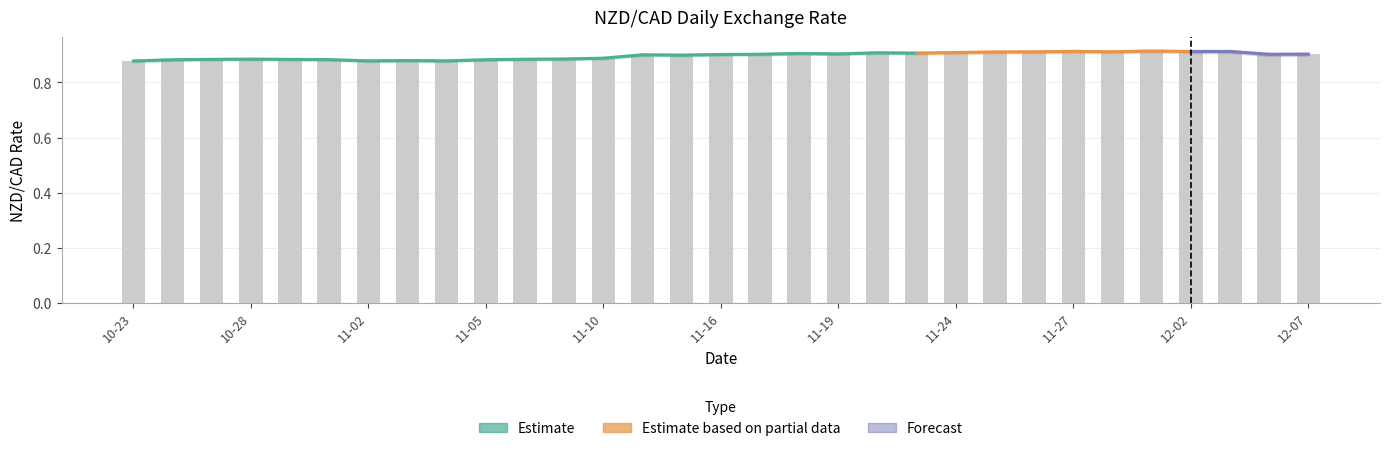

Reading right to left, what are all the values shown in this chart?

0.9	0.9	0.9	0.9	0.9	0.9	0.9	0.9	0.9	0.9	0.9	0.9	0.9	0.9	0.9	0.9	0.9	0.9	0.9	0.9	0.9	0.9	0.9	0.9	0.9	0.9	0.9	0.9	0.9	0.9	0.9